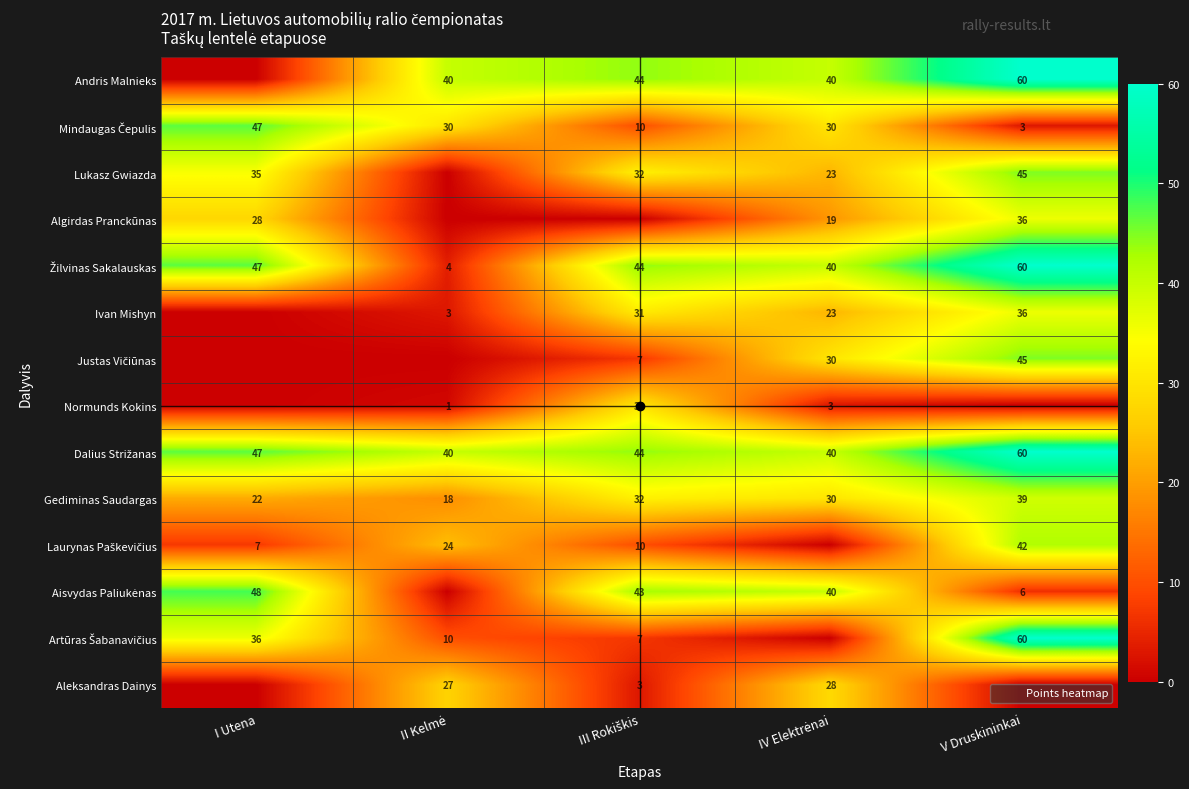

What is the maximum value shown in the chart?

60.0